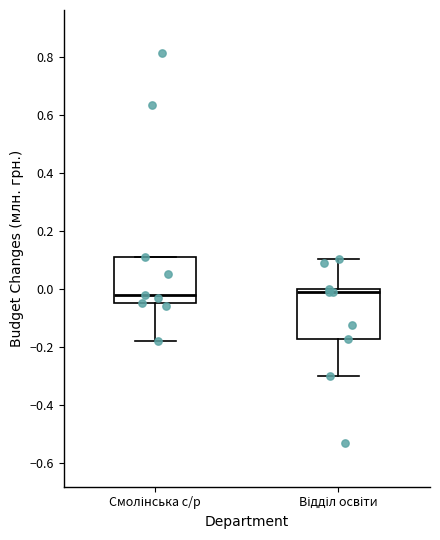

Where does the lower whisker of the box for Відділ освіти end on the y-axis? The values are not printed on the chart, so give them approximately, as read against the axis.

-0.30